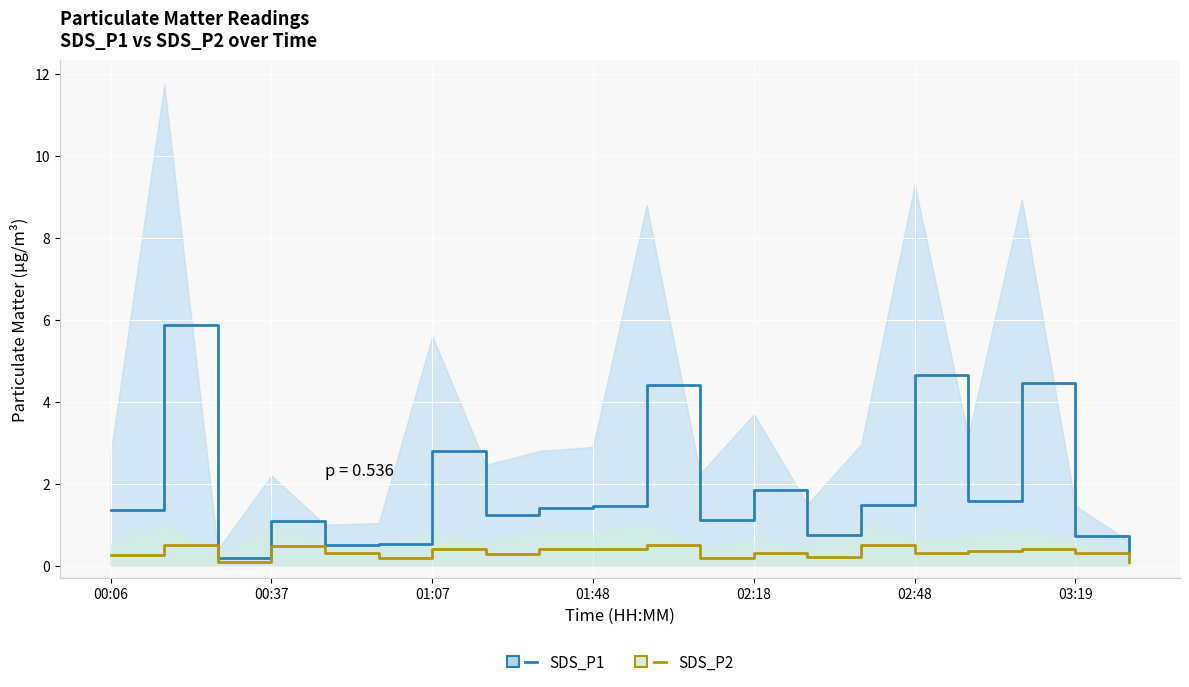

How many lines are shown in the chart?

2